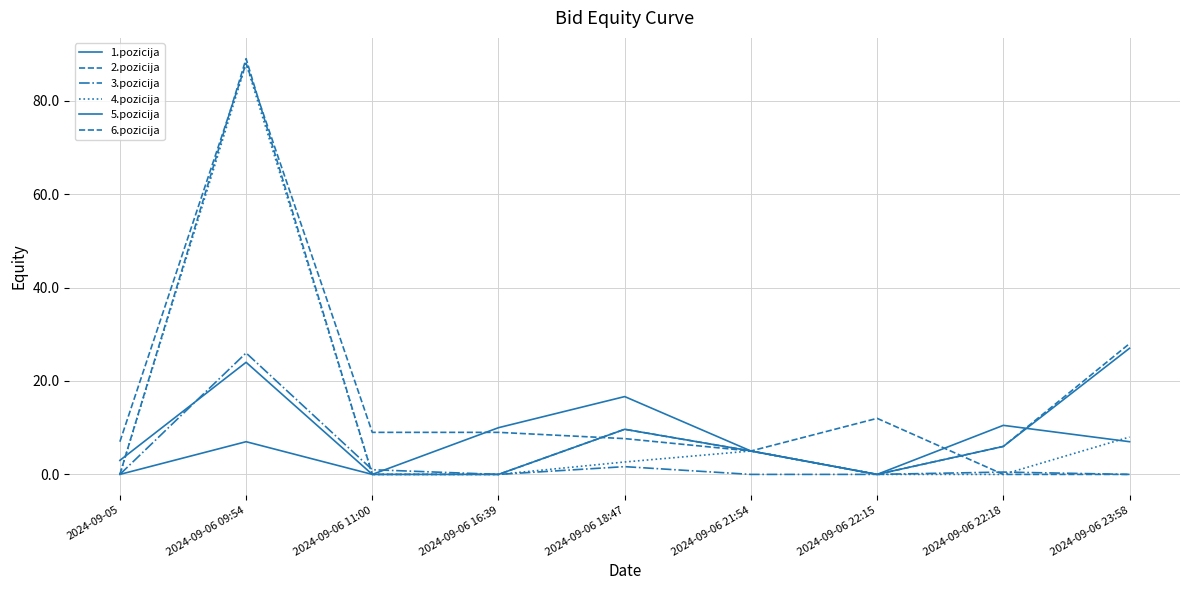

Does the chart have visible grid lines?

Yes